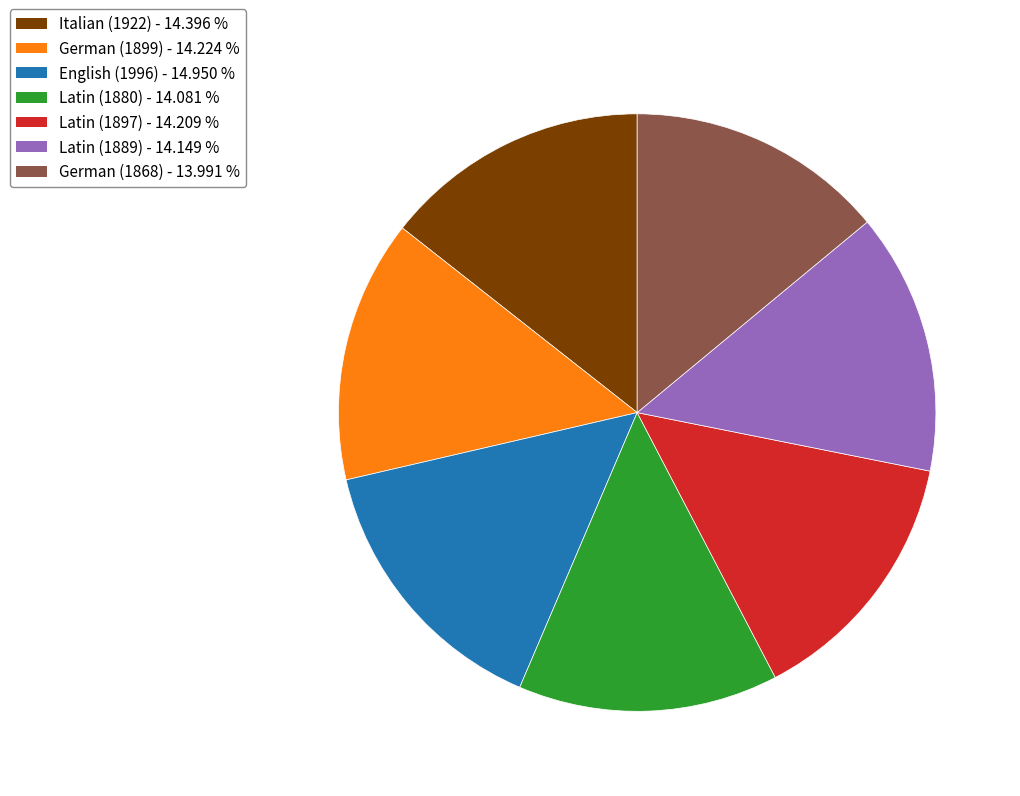

Is the sum of German (1899) and Latin (1897) greater than half?

No